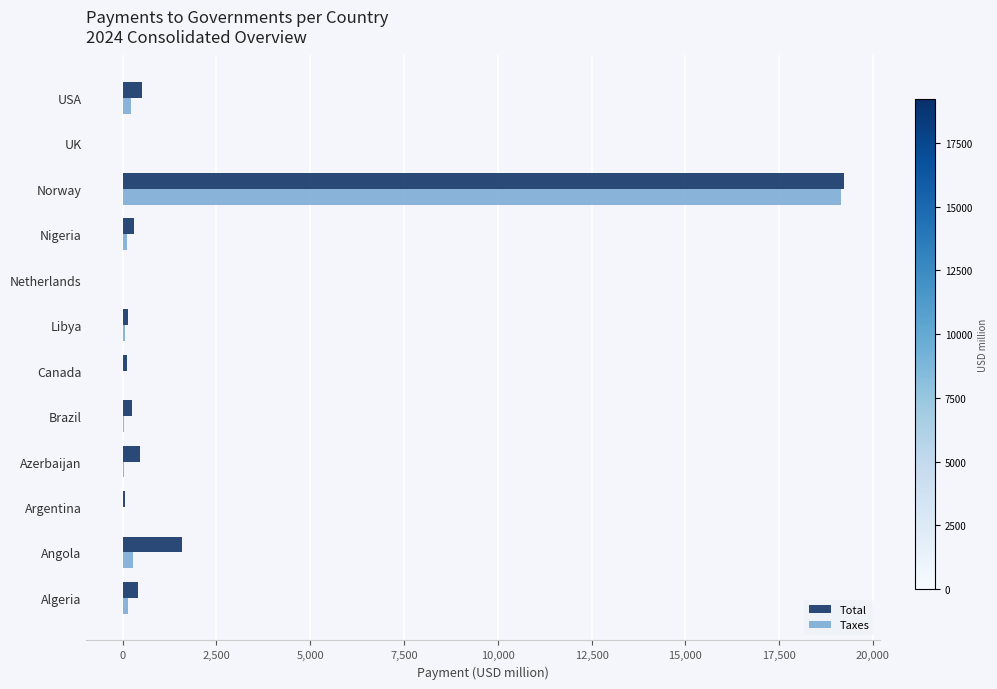

How many values in the Taxes series exceed 72?

6